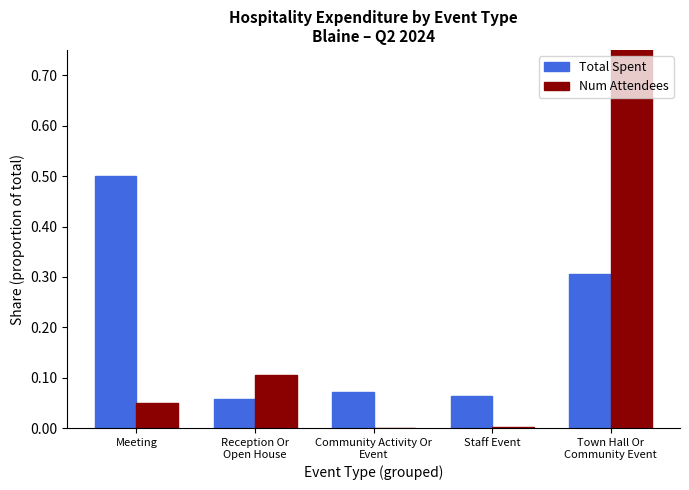

Which label corresponds to the smallest value in the chart?

Community Activity Or
Event